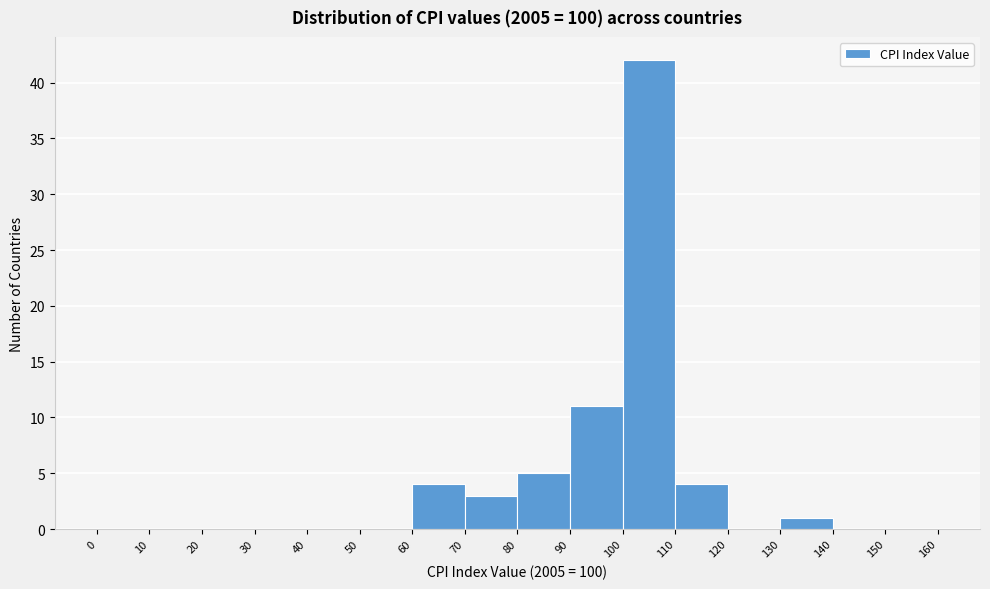

Reading left to right, transcribe this chart: for each bar, give the range it covers on the x-axis and its height. The values are not printed on the chart, so give them approximately, as read against the axis.

0 to 10: 0
10 to 20: 0
20 to 30: 0
30 to 40: 0
40 to 50: 0
50 to 60: 0
60 to 70: 4
70 to 80: 3
80 to 90: 5
90 to 100: 11
100 to 110: 42
110 to 120: 4
120 to 130: 0
130 to 140: 1
140 to 150: 0
150 to 160: 0